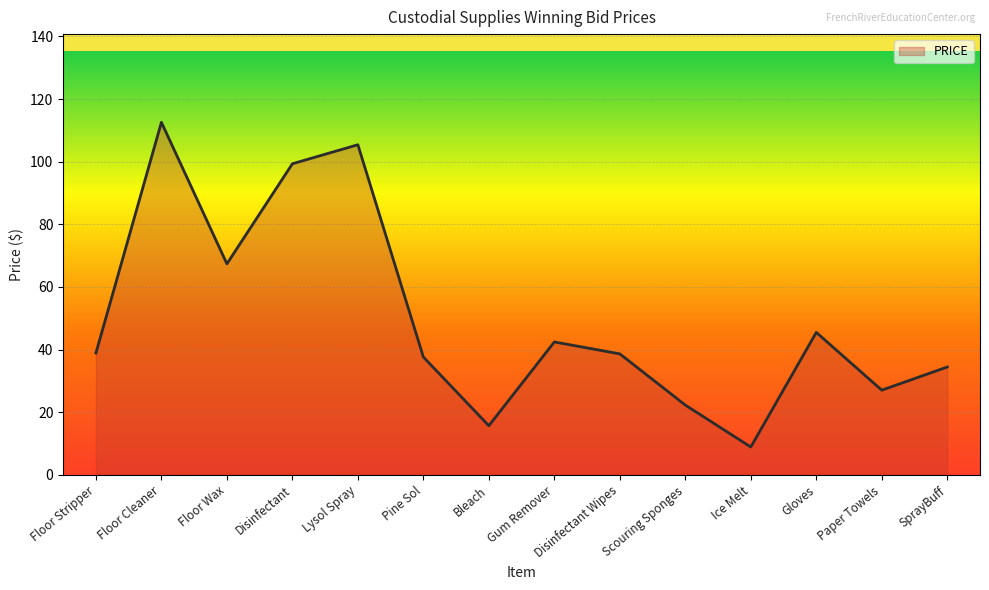

Is it true that the value at Floor Stripper is 38.9?

True